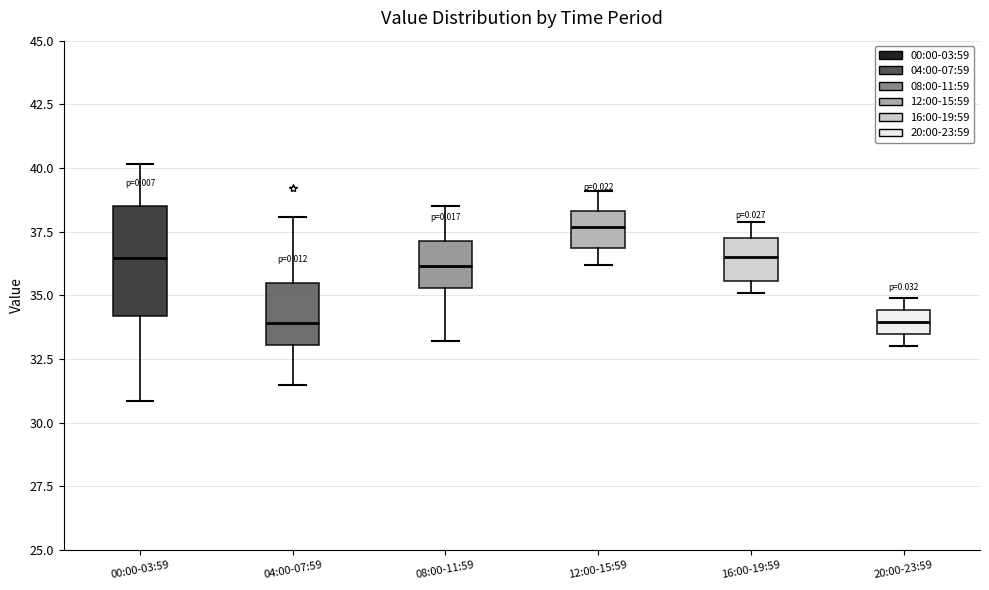

Where does the median line of the box for 04:00-07:59 sit on the y-axis? The values are not printed on the chart, so give them approximately, as read against the axis.

34.0